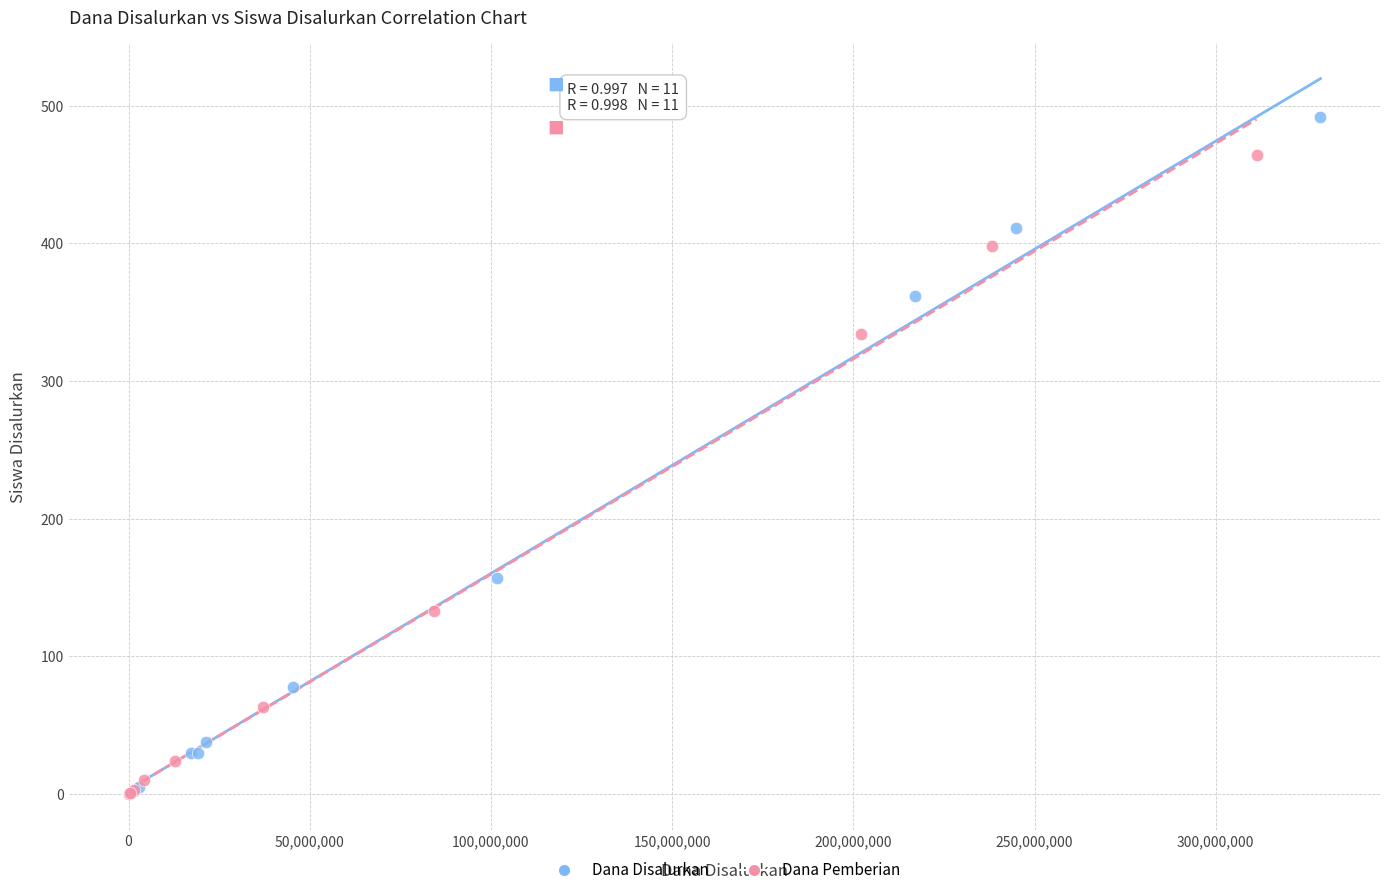

Which series contains the highest Y value?

Dana Disalurkan